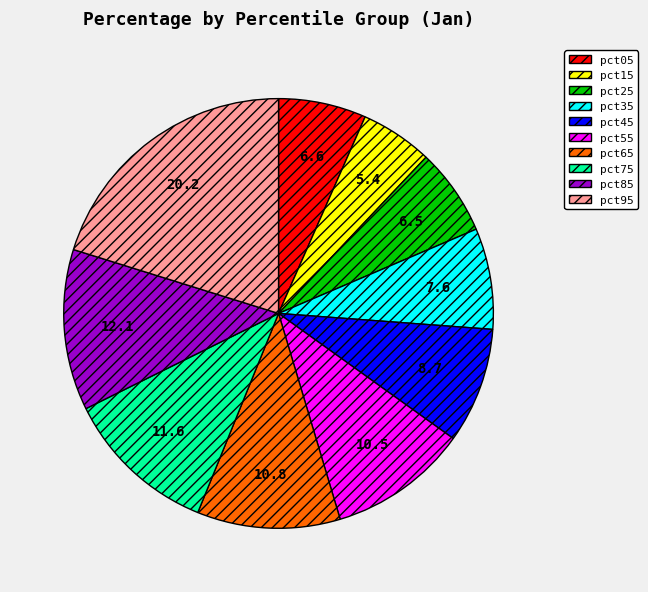

How many segments does this pie chart have?

10